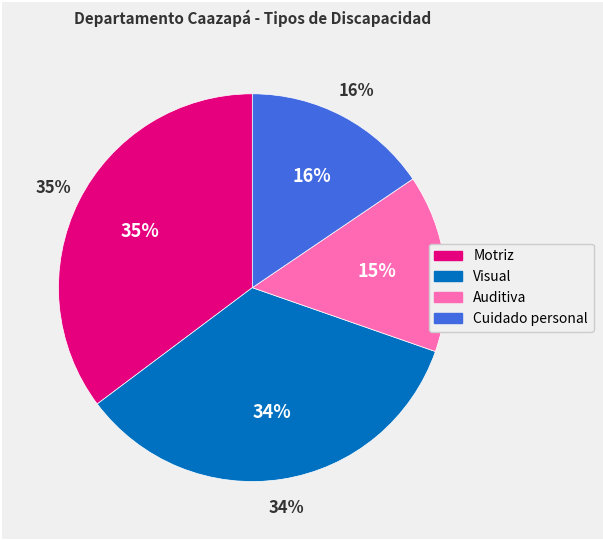

What portion of the pie excludes Motriz?

64.8%